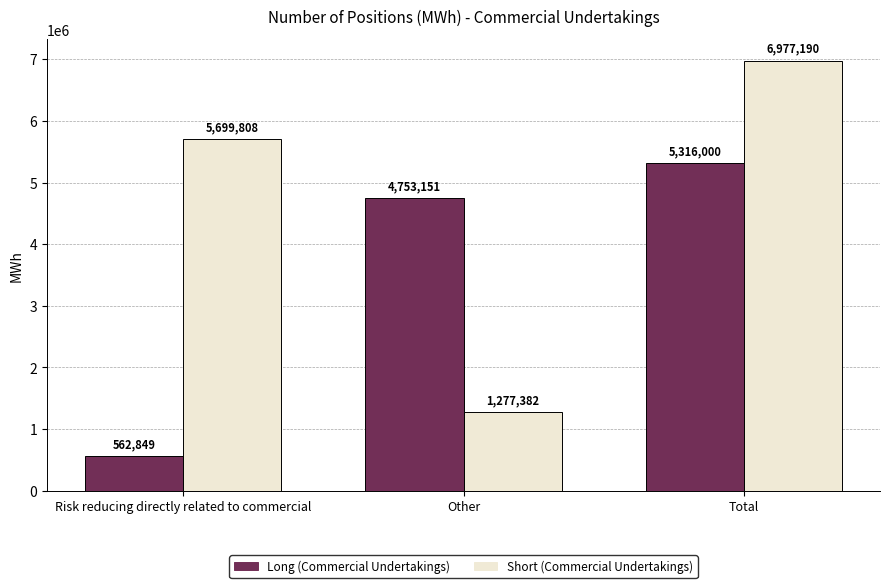

What is the smallest value displayed?

562849